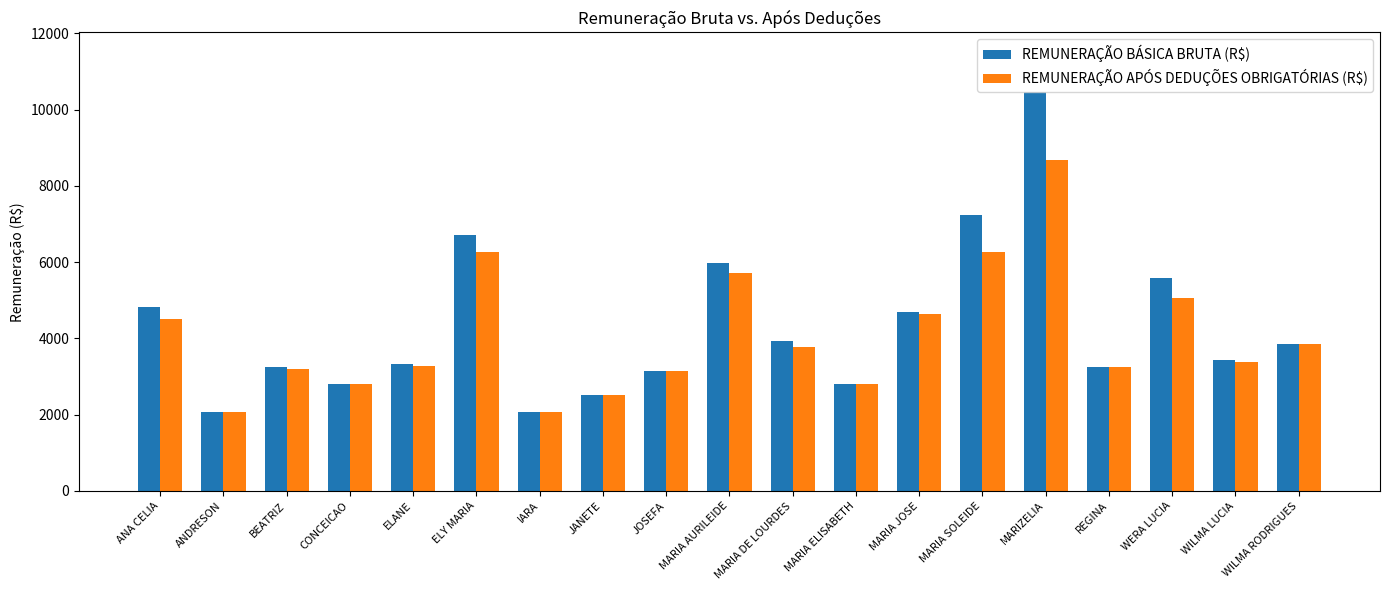

At which category does the chart reach its peak across all series?

MARIZELIA